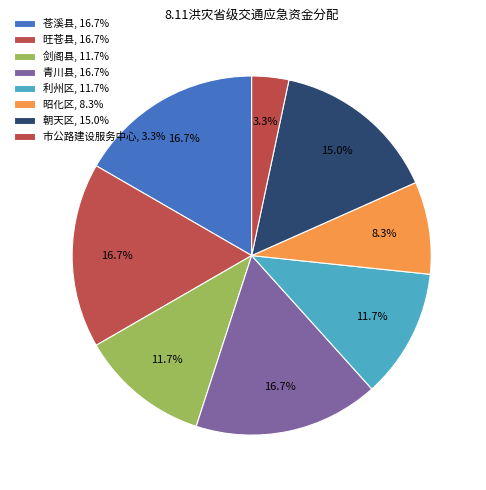

How many segments does this pie chart have?

8